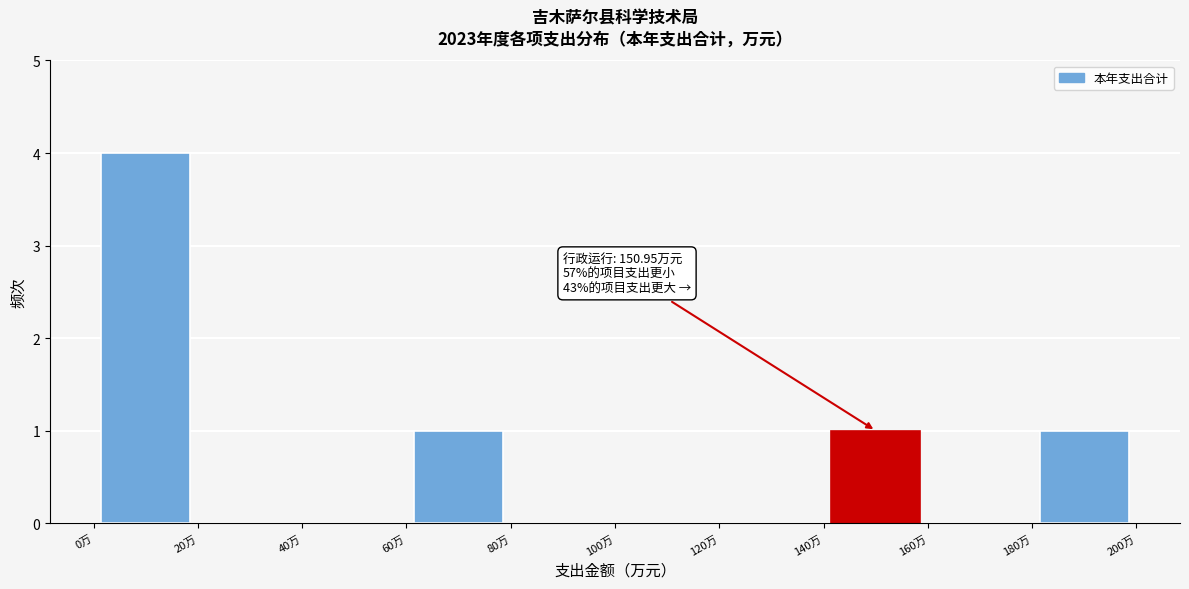

Over which range of the x-axis is the bar tallest?

0 to 20